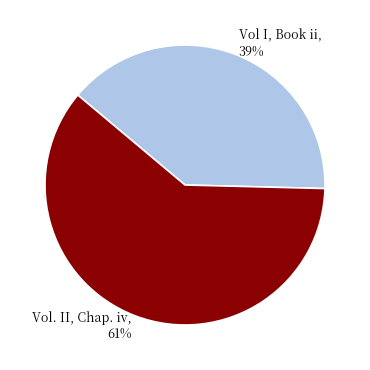

What is the majority slice?

Vol. II, Chap. iv